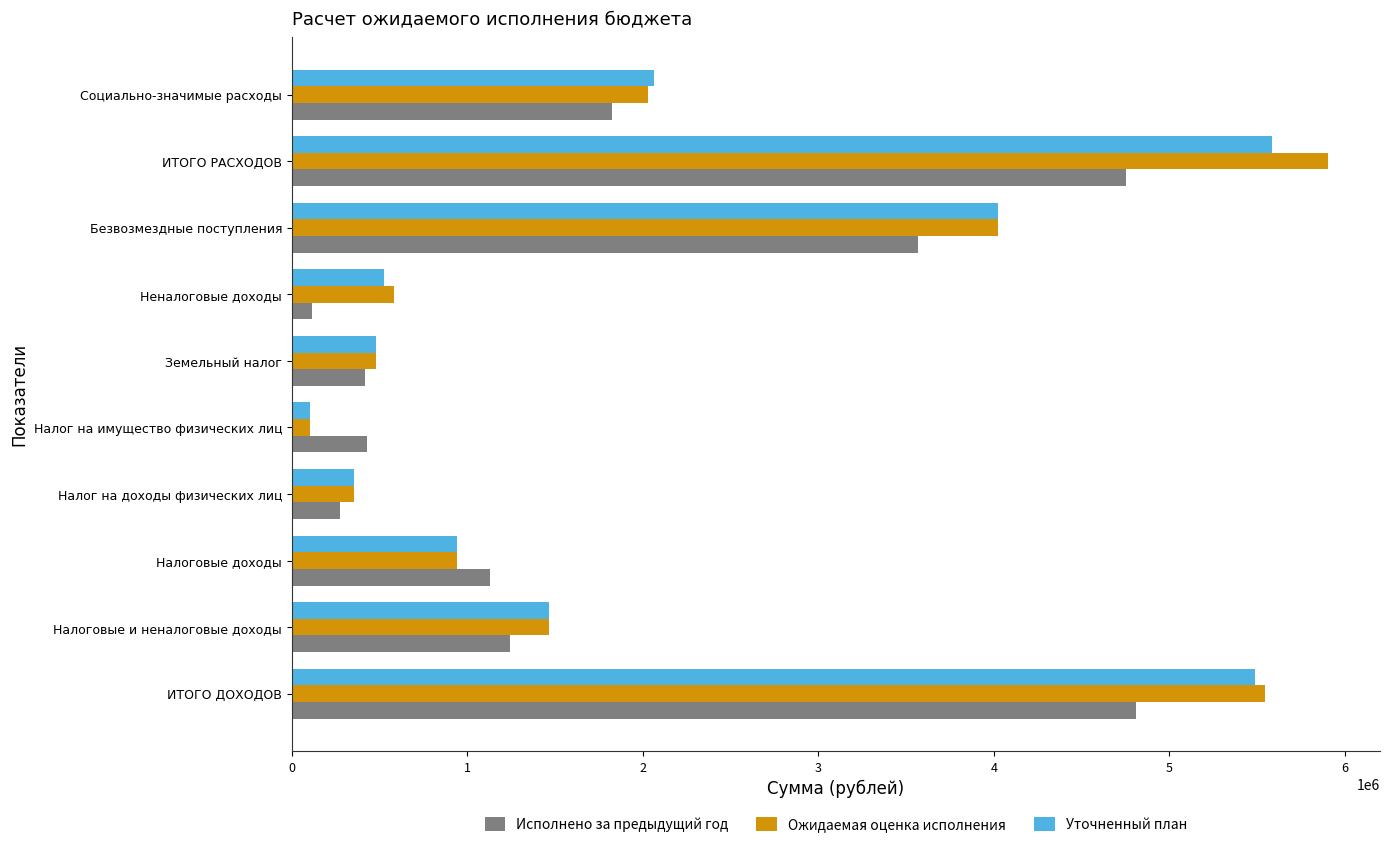

Is the value of Ожидаемая оценка исполнения at Социально-значимые расходы greater than the value of Исполнено за предыдущий год at ИТОГО РАСХОДОВ?

No